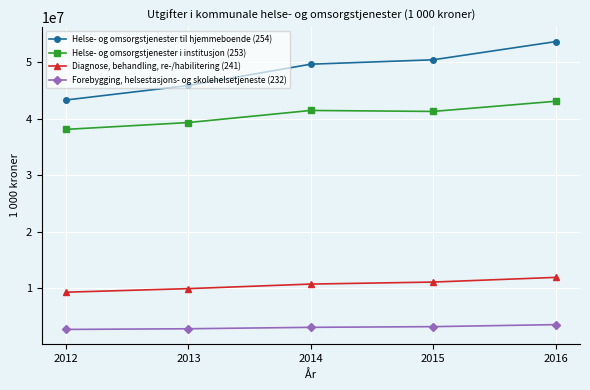

What is the value of the Helse- og omsorgstjenester i institusjon (253) point at the 4th from the left?

41313573